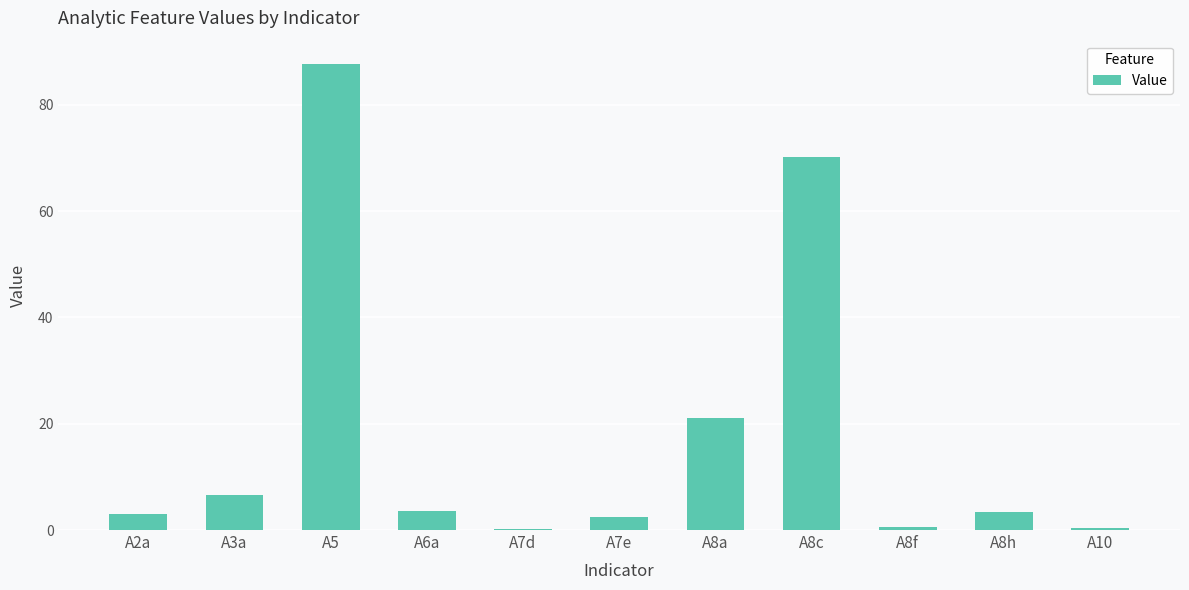

Between A8c and A5, which is larger?

A5